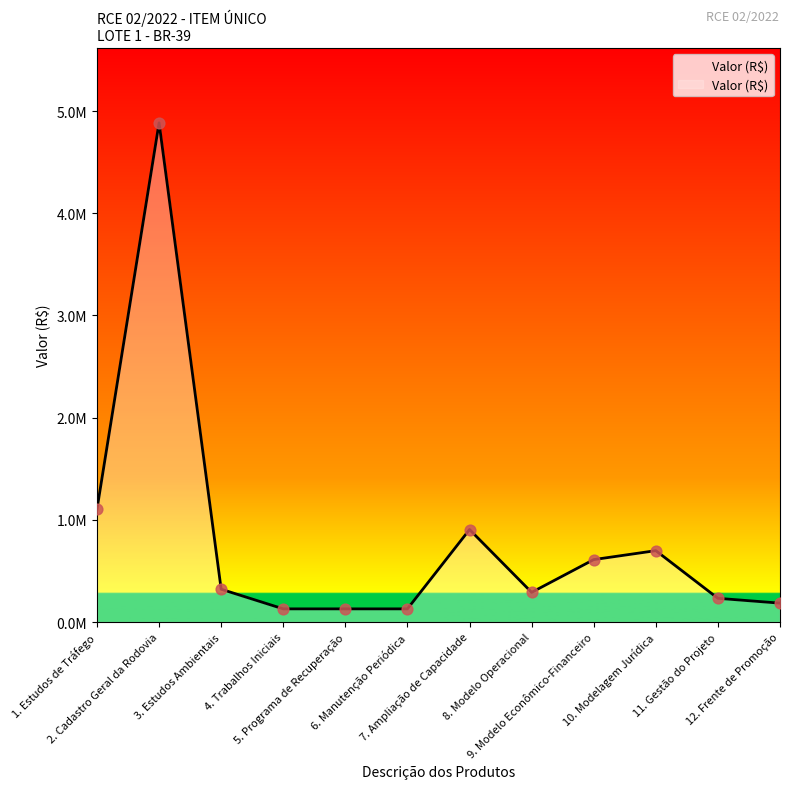

Does the chart have visible grid lines?

No